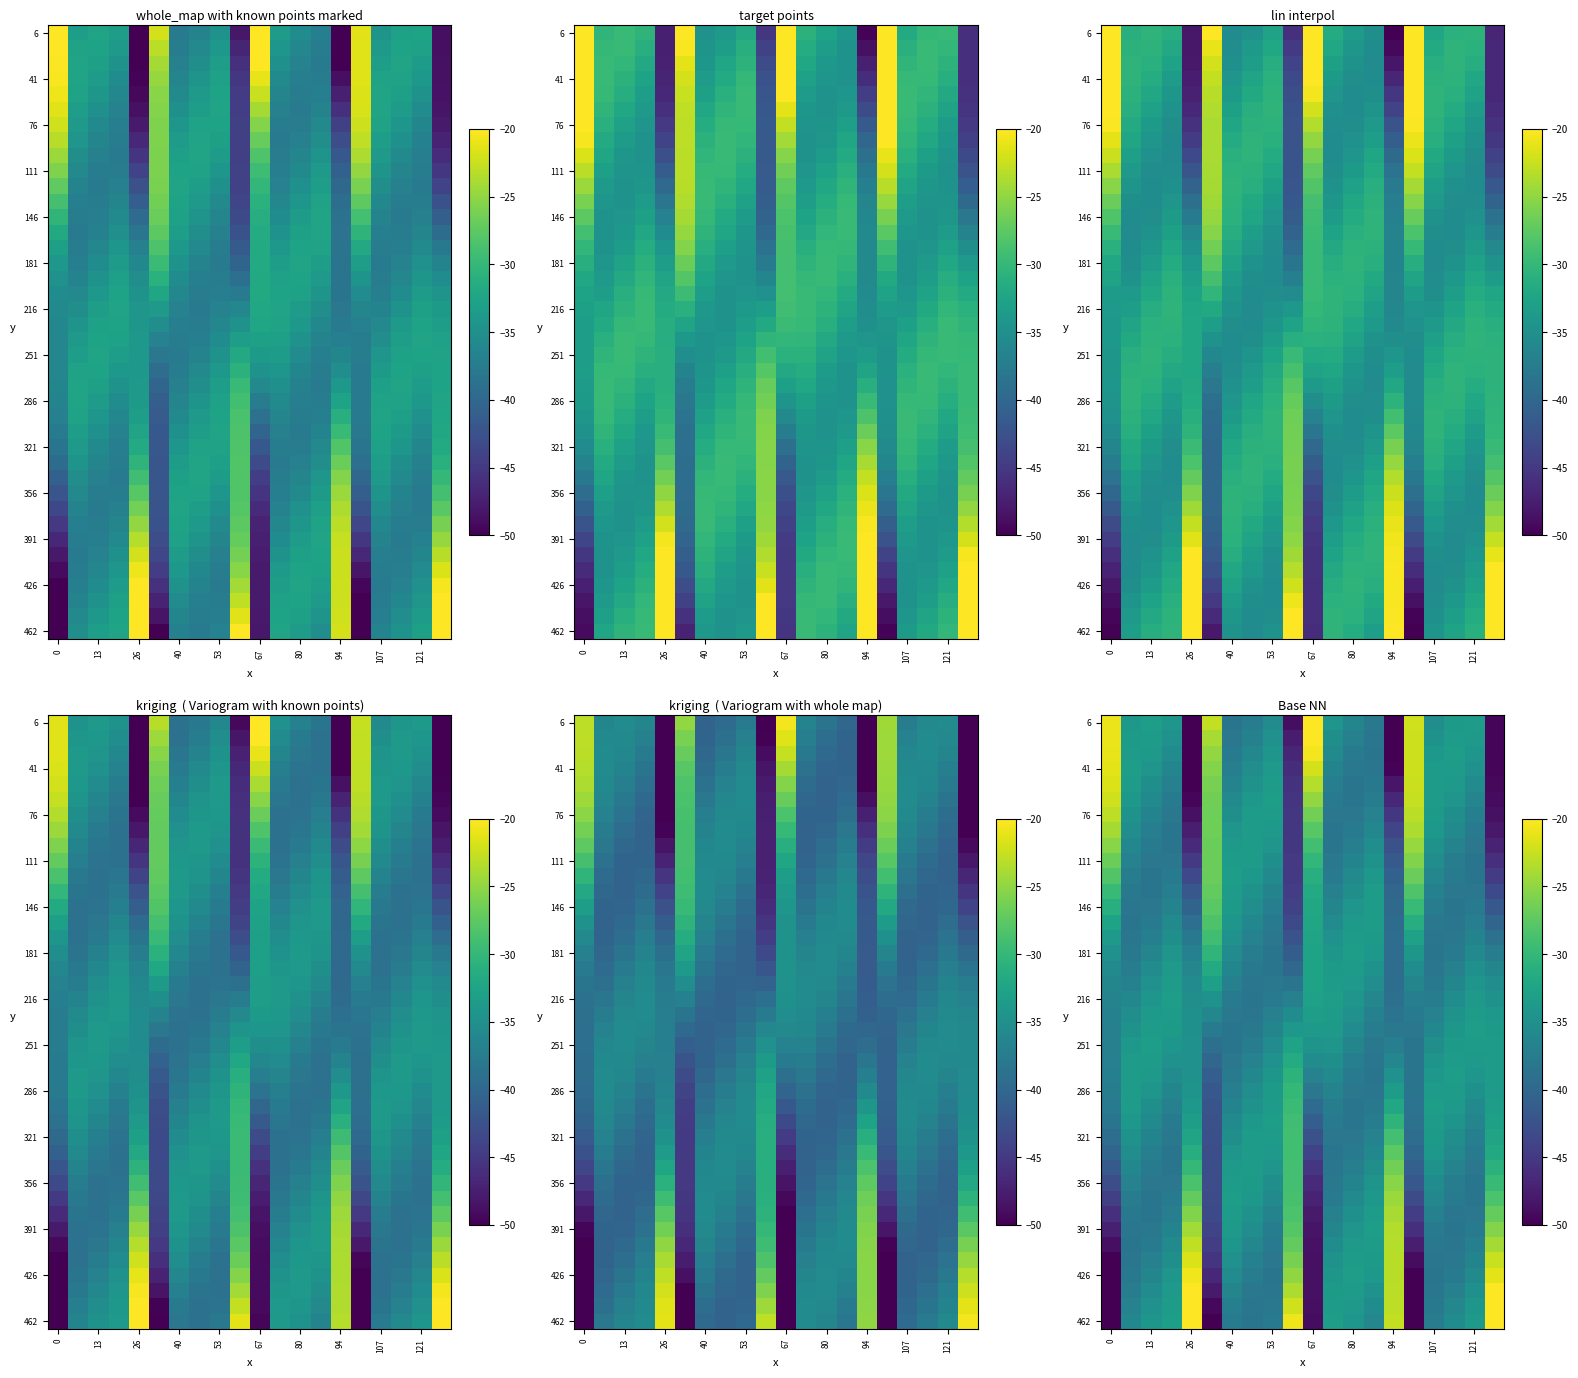

At which category does the chart reach its minimum across all series?

15